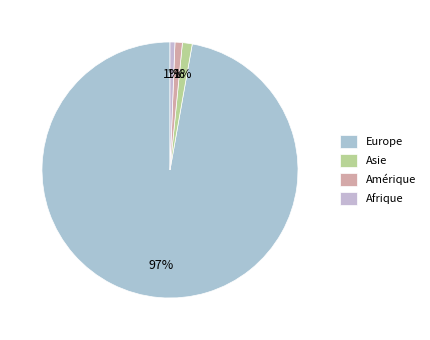

To the nearest percent, what portion does Europe represent?

97%